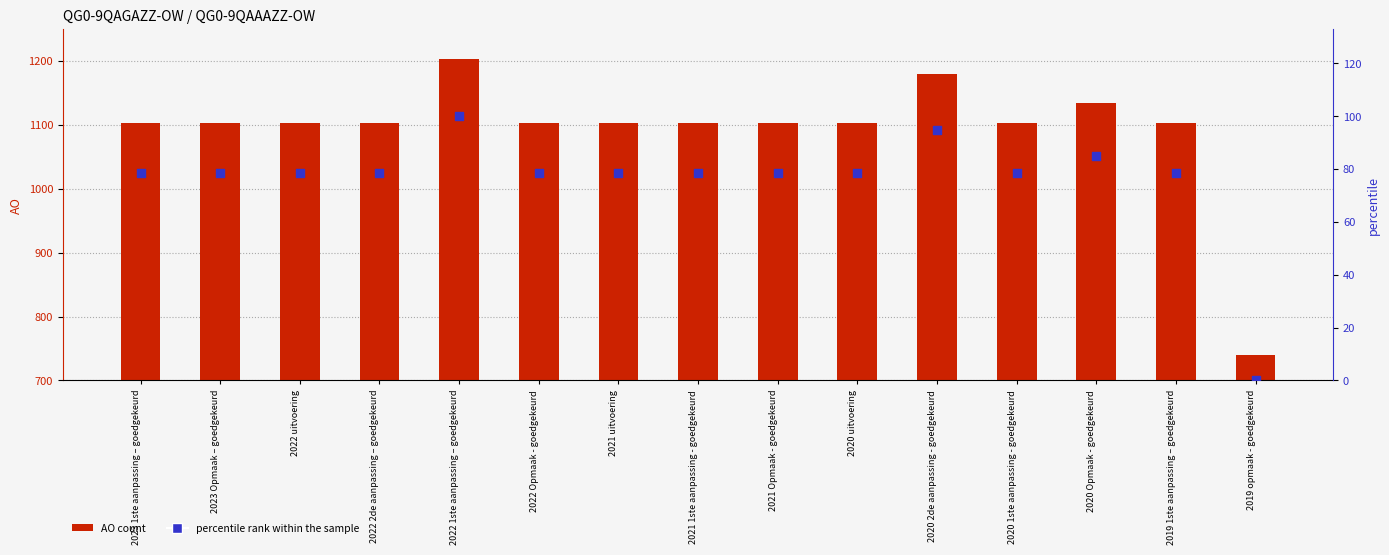

Is the value of AO count at 2020 1ste aanpassing - goedgekeurd greater than the value of percentile rank within the sample at 2020 1ste aanpassing - goedgekeurd?

Yes